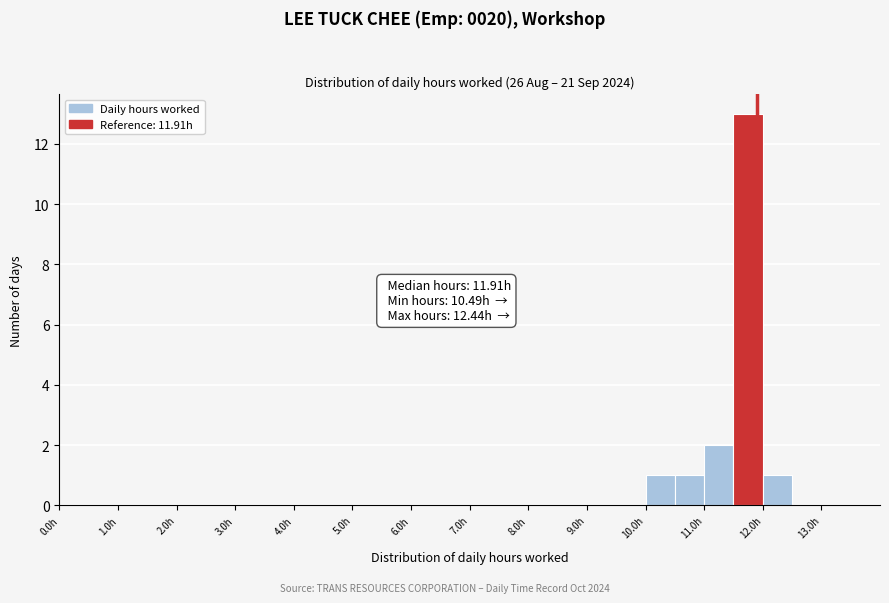

Over which range of the x-axis is the bar tallest?

11.5 to 12.0